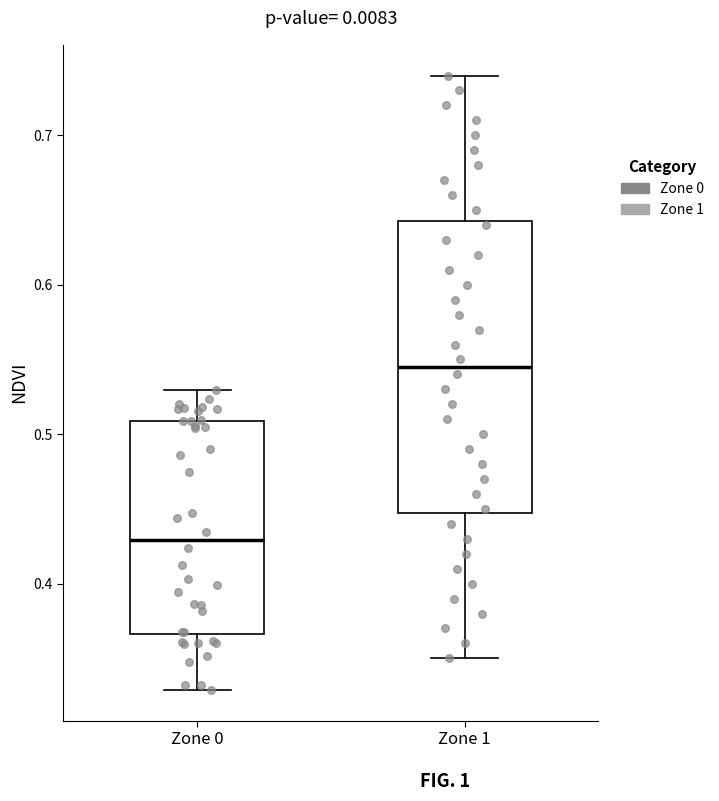

Reading left to right, read every box against the y-axis: the position of its median line, the range the box covers, and the ends of its whiskers. The values are not printed on the chart, so give them approximately, as read against the axis.

Zone 0: median 0.43, box 0.37 to 0.51, whiskers 0.33 to 0.53
Zone 1: median 0.55, box 0.45 to 0.64, whiskers 0.35 to 0.74